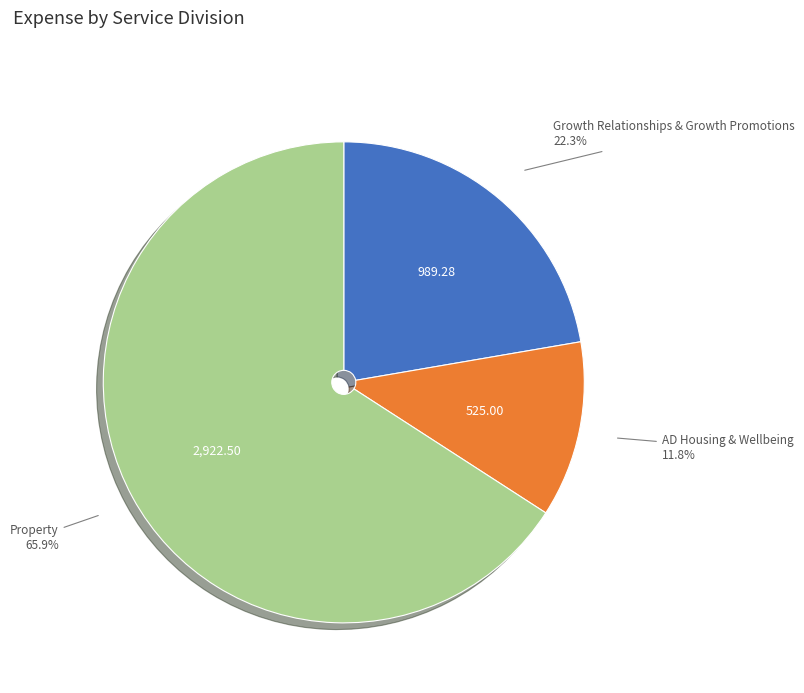

Is there any slice that represents more than half of the pie?

Yes